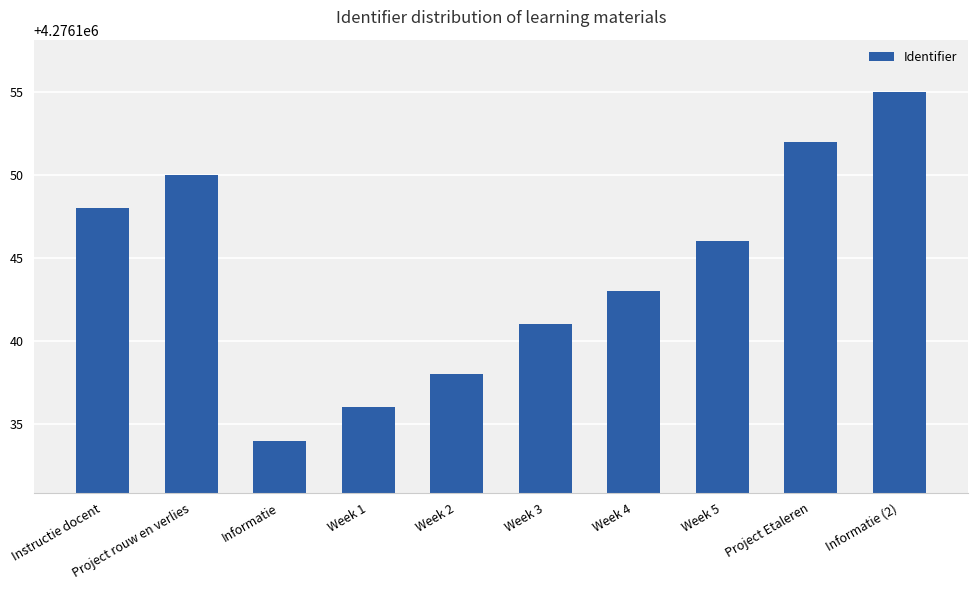

Which label corresponds to the smallest value in the chart?

Informatie